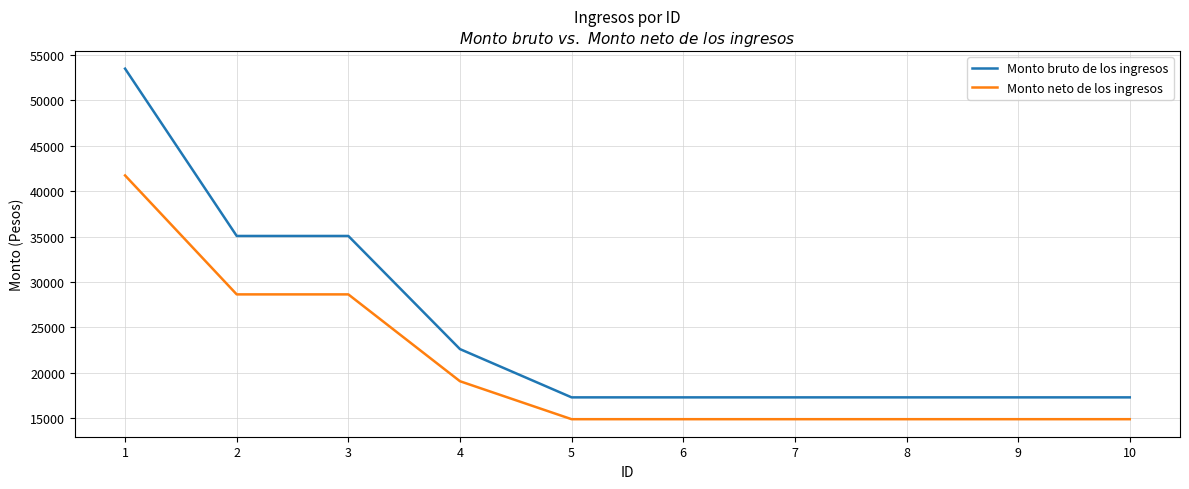

Rank the series at 3 from lowest to highest value.

Monto neto de los ingresos, Monto bruto de los ingresos